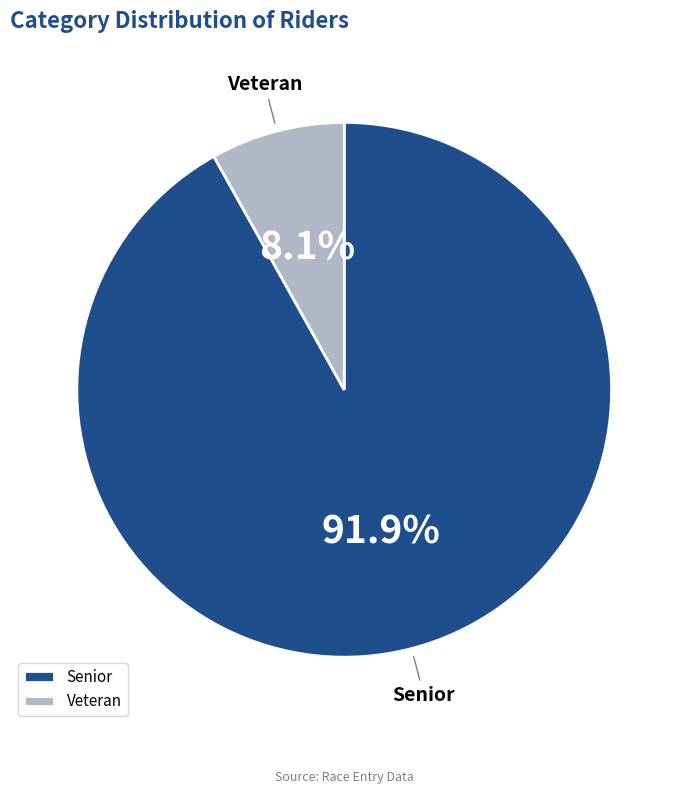

Does Senior represent more than half of the total?

Yes